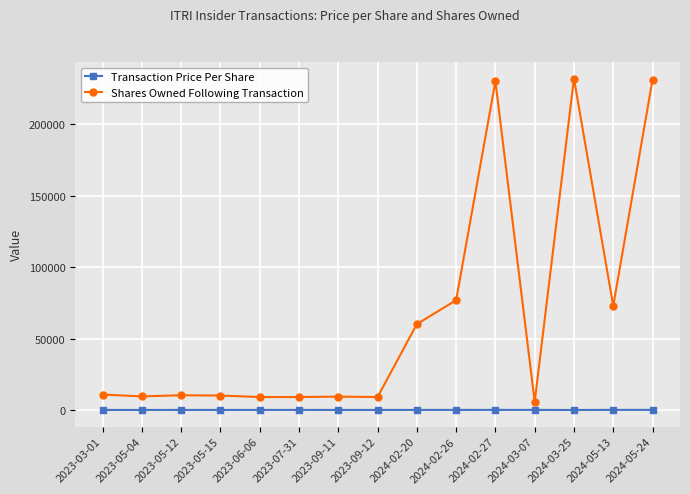

True or false: Transaction Price Per Share and Shares Owned Following Transaction intersect in this chart.

False